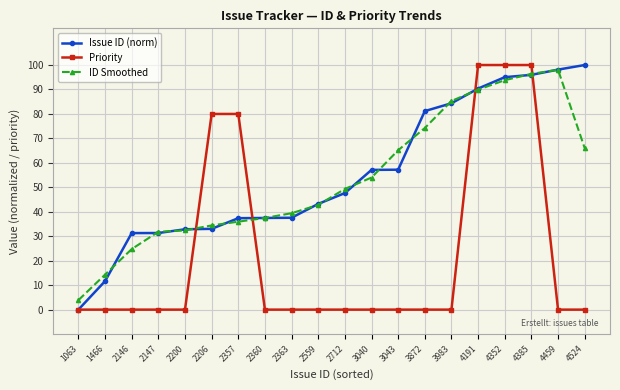

How many distinct data groups are displayed?

3